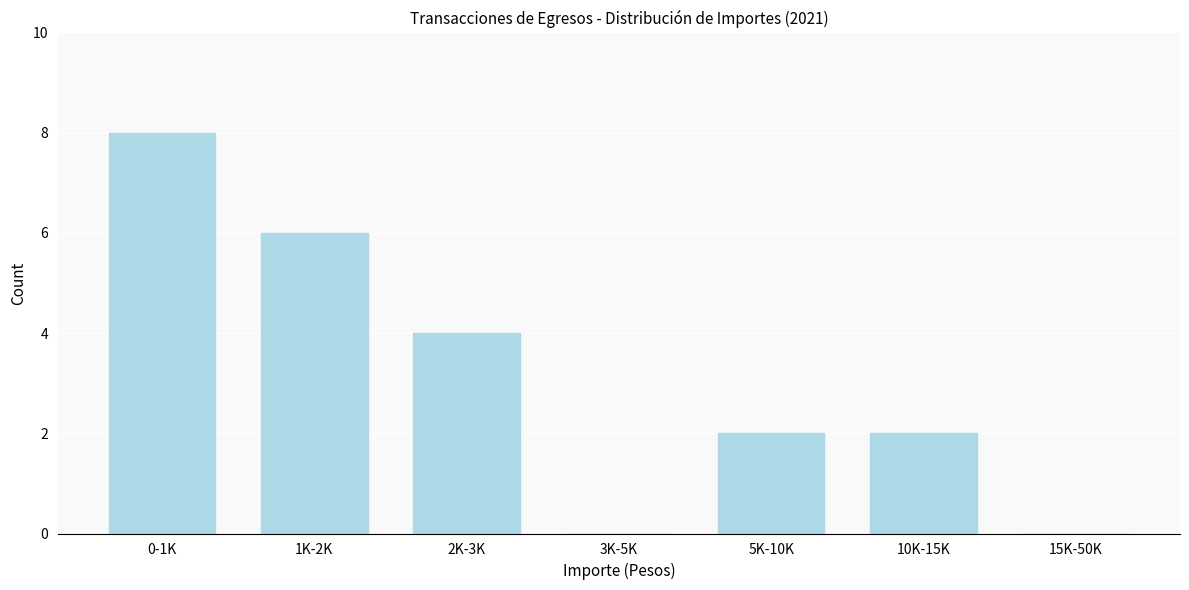

Reading right to left, extract all data points from this chart.

15K-50K=0	10K-15K=2	5K-10K=2	3K-5K=0	2K-3K=4	1K-2K=6	0-1K=8